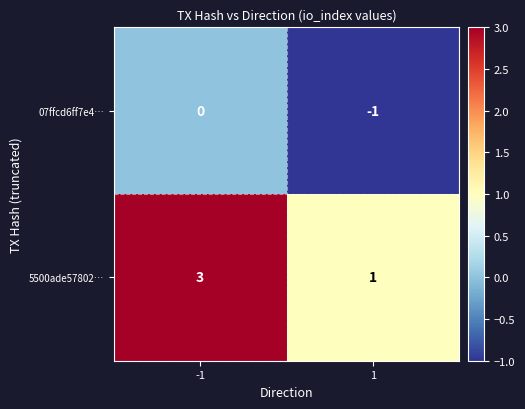

How many categories are shown in the chart?

2